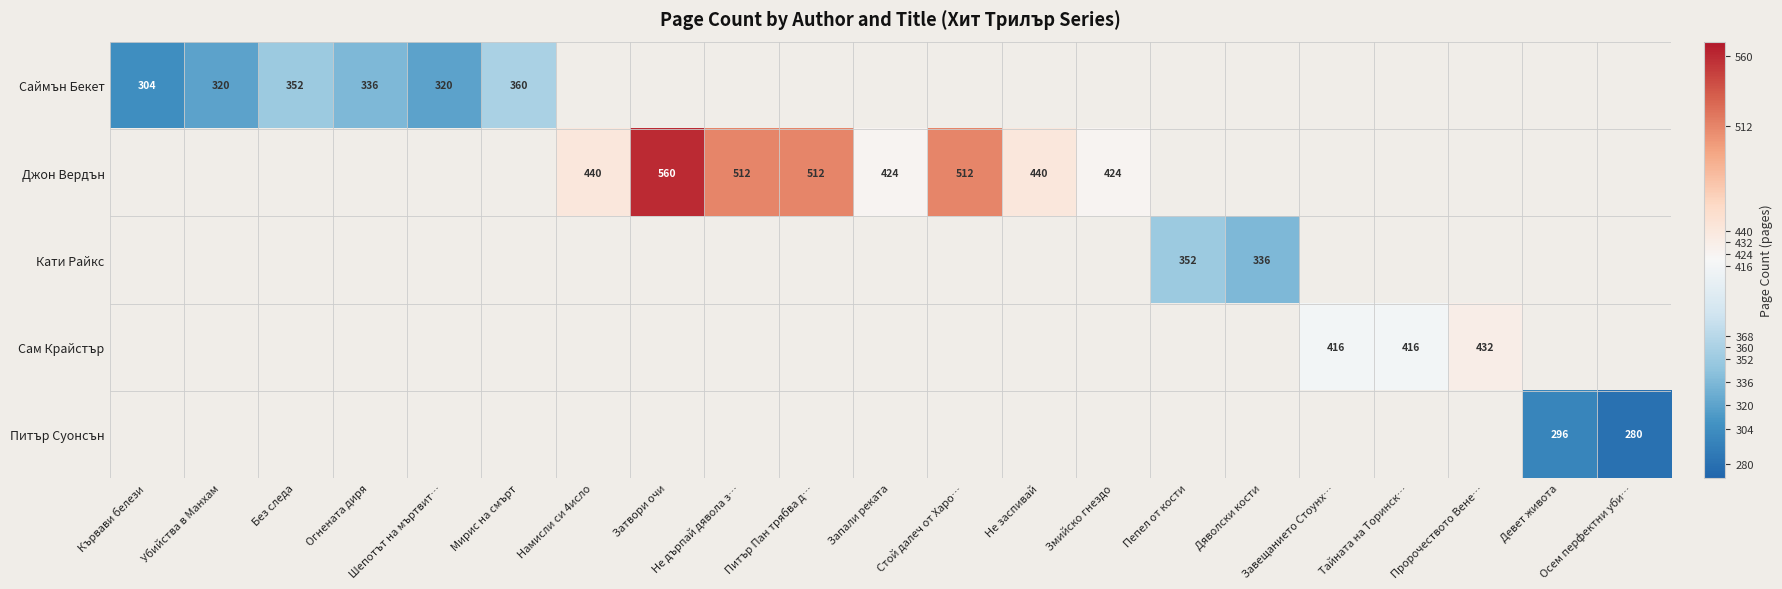

Count the number of data series in this chart.

5